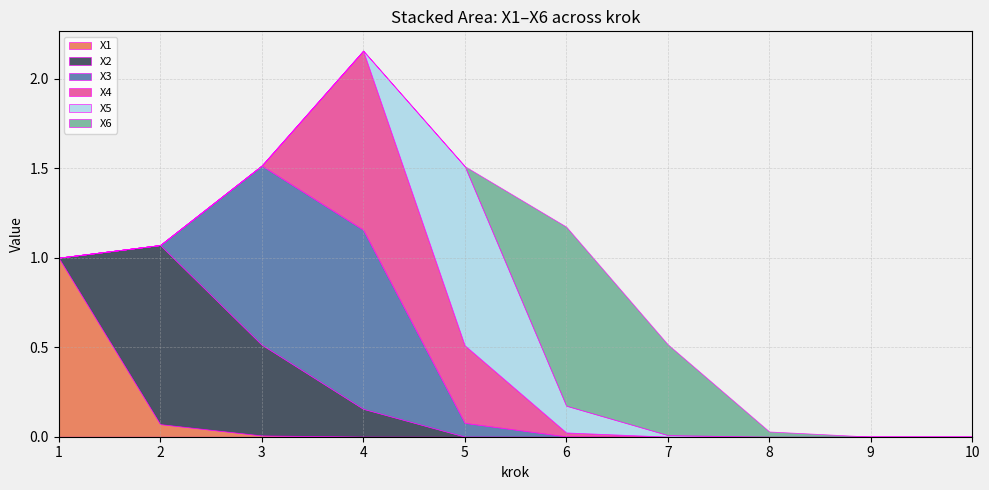

What is the average value of the X3 series?

0.2